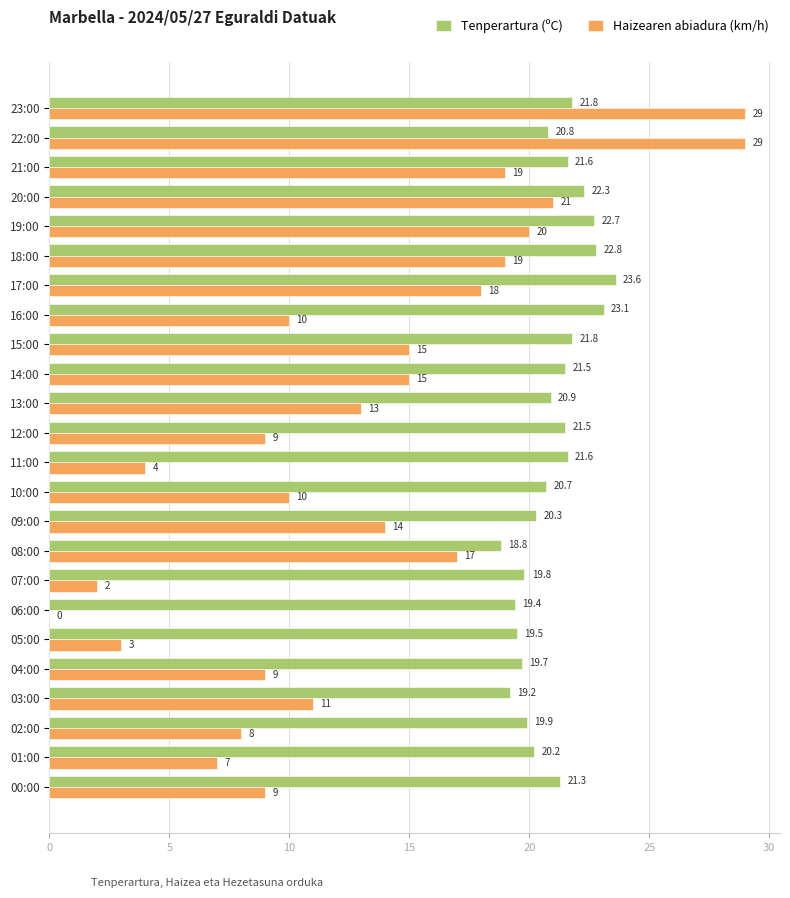

Between 01:00 and 00:00, which series saw the biggest shift?

Haizearen abiadura (km/h)